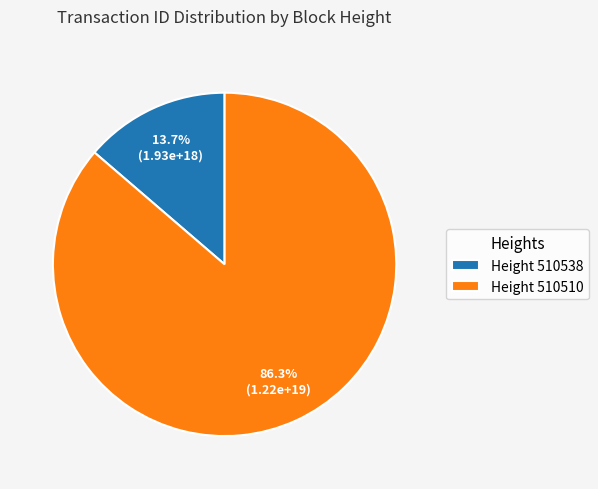

Which has a higher value, Height 510538 or Height 510510?

Height 510510